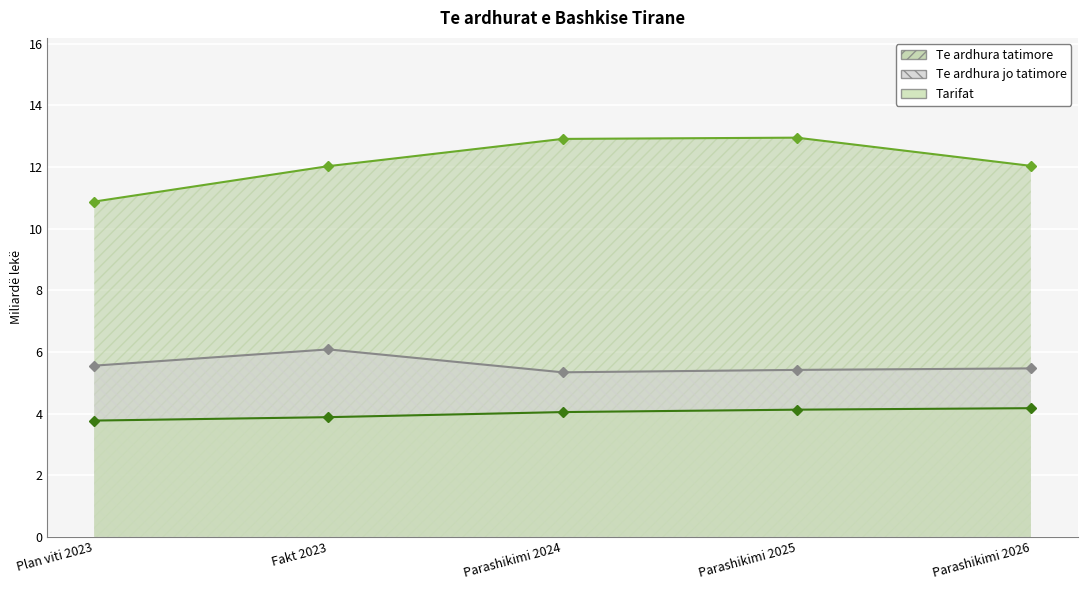

What is the sum of the Te ardhura tatimore values at Parashikimi 2026 and Parashikimi 2024?

25.0